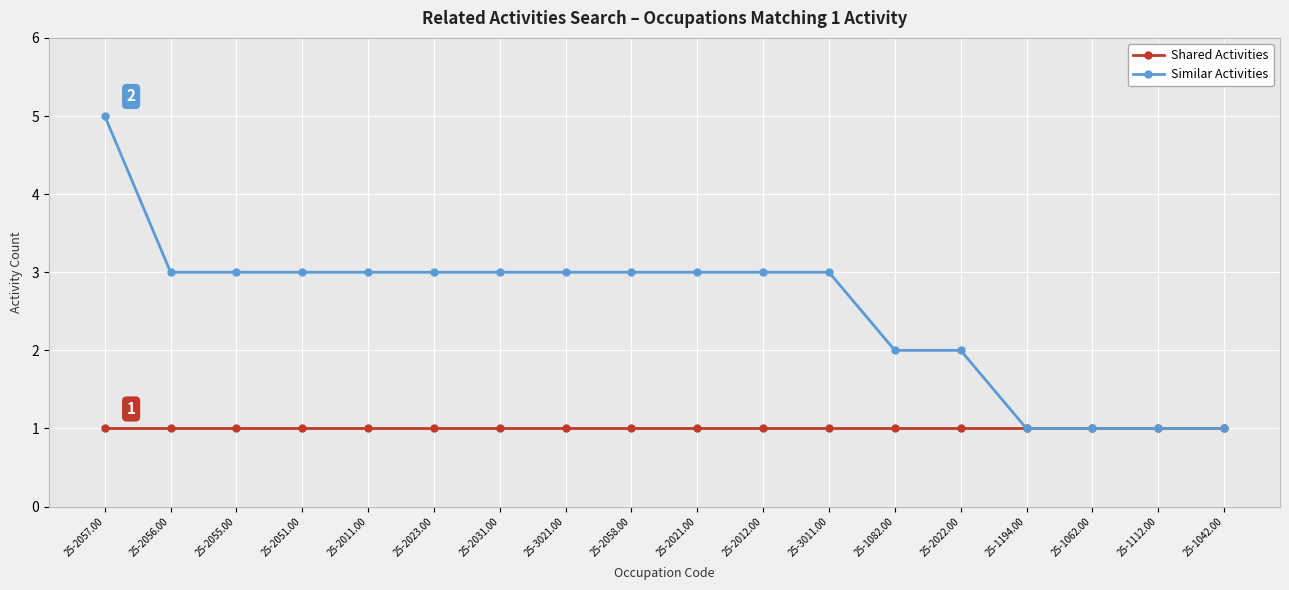

Where does the Similar Activities series first go above 3?

25-2057.00